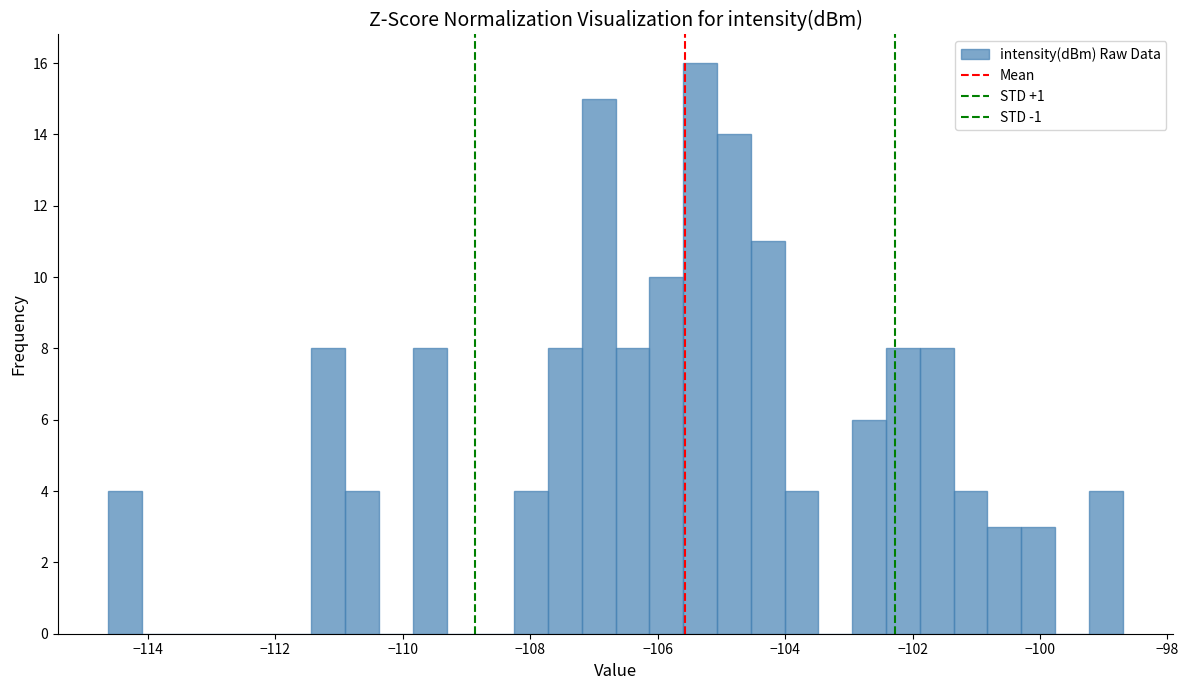

Read against the x-axis, roughly where is the centre of the tallest bar?

-105.4